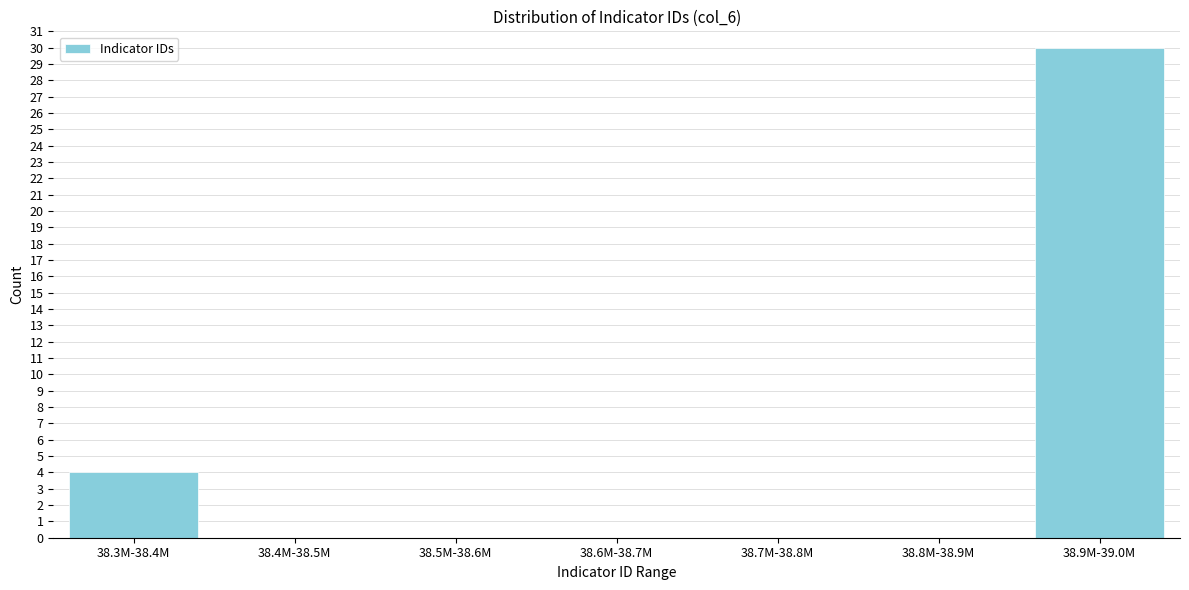

Reading right to left, what are all the values shown in this chart?

38.9M-39.0M=30	38.8M-38.9M=0	38.7M-38.8M=0	38.6M-38.7M=0	38.5M-38.6M=0	38.4M-38.5M=0	38.3M-38.4M=4